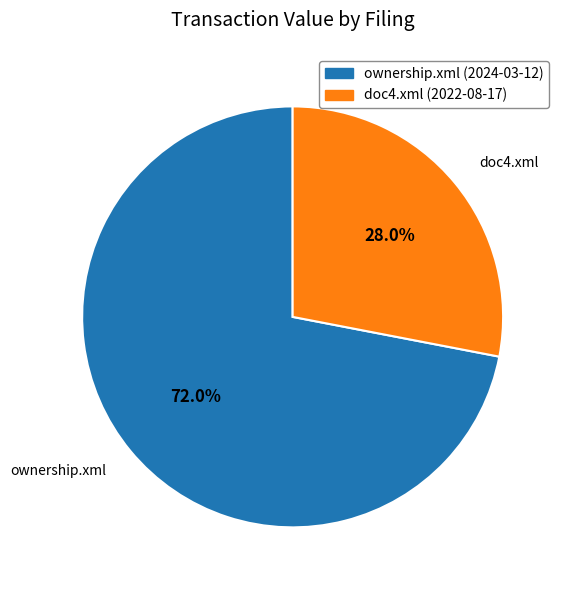

To the nearest percent, what is the difference between the ownership.xml (2024-03-12) and doc4.xml (2022-08-17) slice percentages?

44%